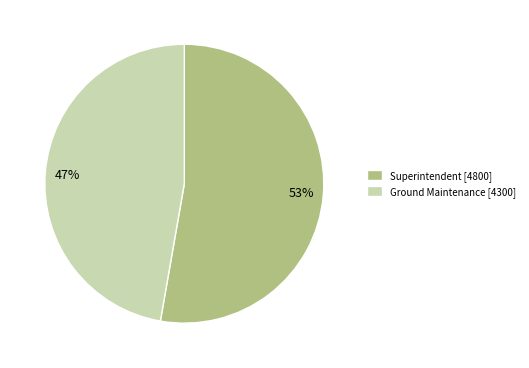

What is the ratio of the value at Superintendent to the value at Ground Maintenance?

1.1